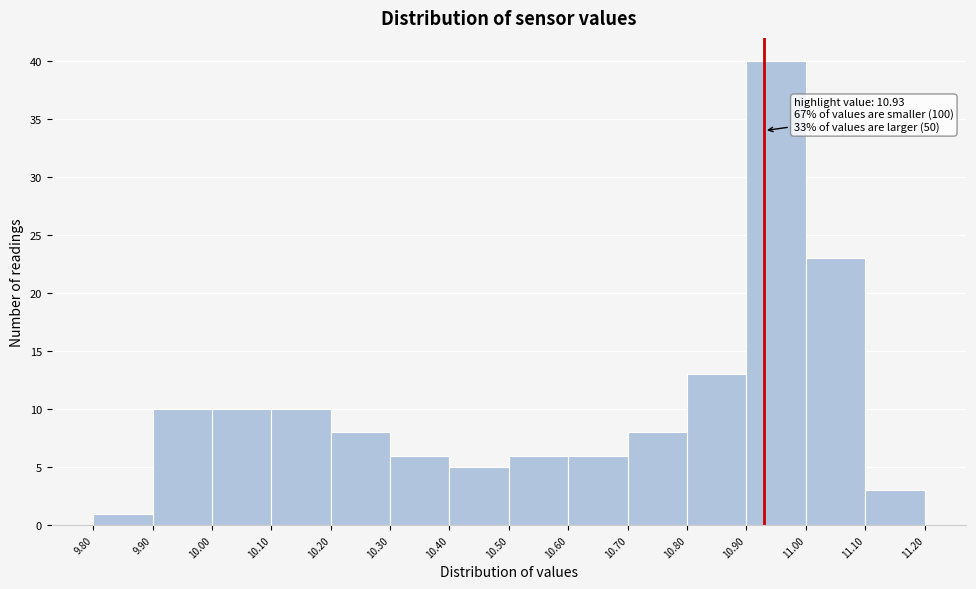

Which range on the x-axis has the tallest bar?

10.90 to 11.00